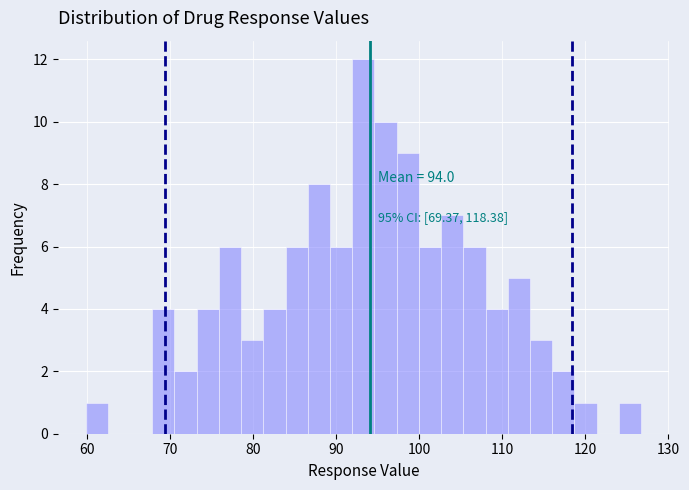

Read against the x-axis, roughly where is the centre of the tallest bar?

93